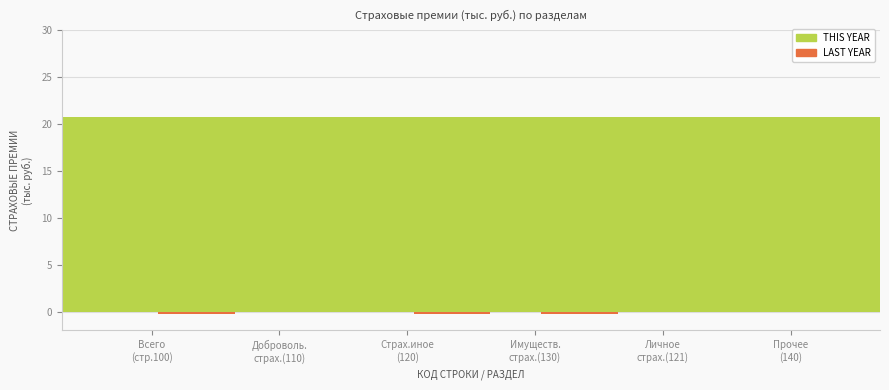

What position from the right is 110?

5